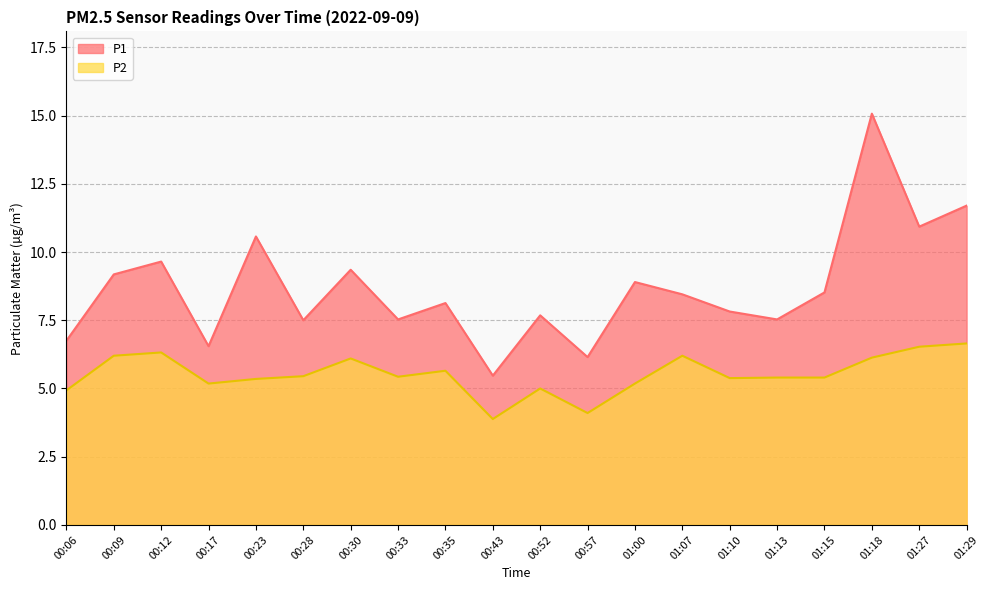

How many interior local peaks does the P2 series have?

5